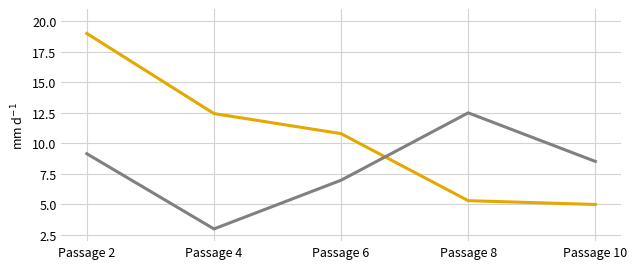

What is the spread (max minus min) of values at Passage 4?

9.4